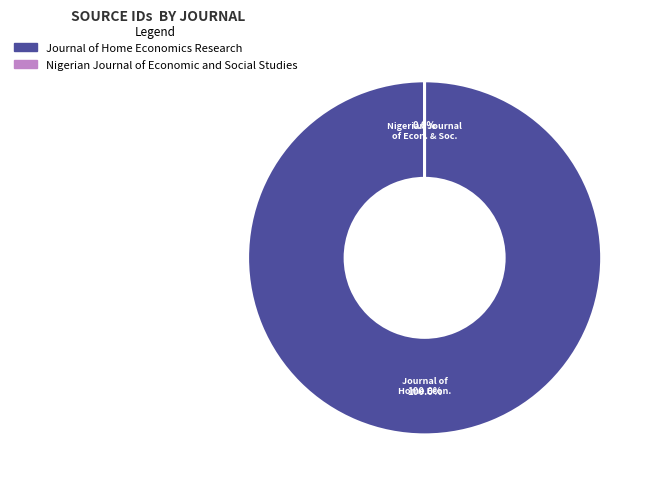

What percentage do Journal of Home Economics Research and Nigerian Journal of Economic and Social Studies together represent?

100.0%